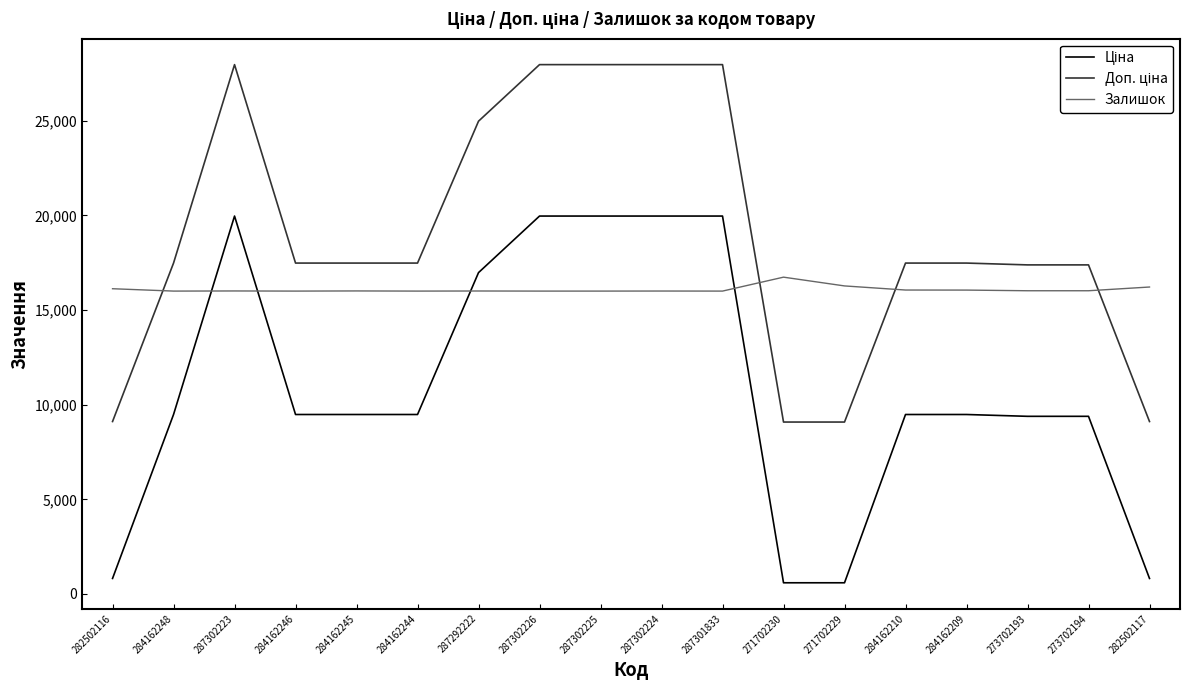

What is the spread (max minus min) of values at 284162210?

8000.0